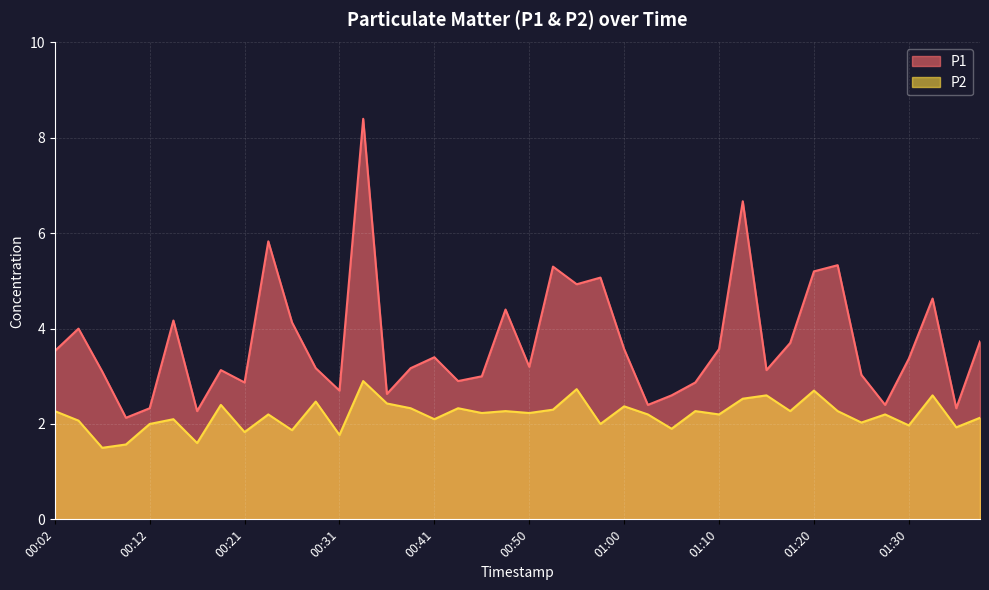

How many lines are shown in the chart?

2